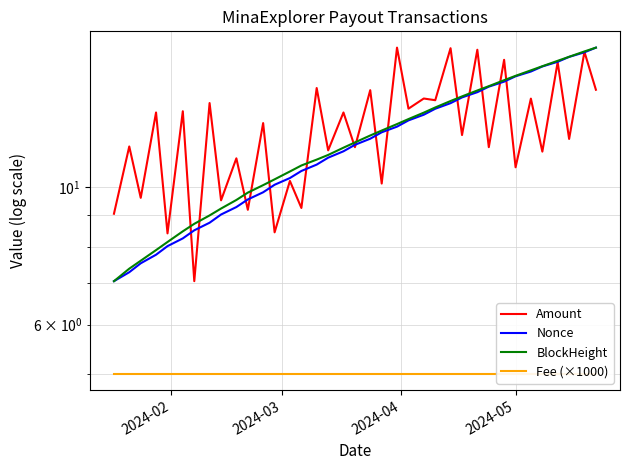

True or false: BlockHeight has more than 0 interior local peaks.

False